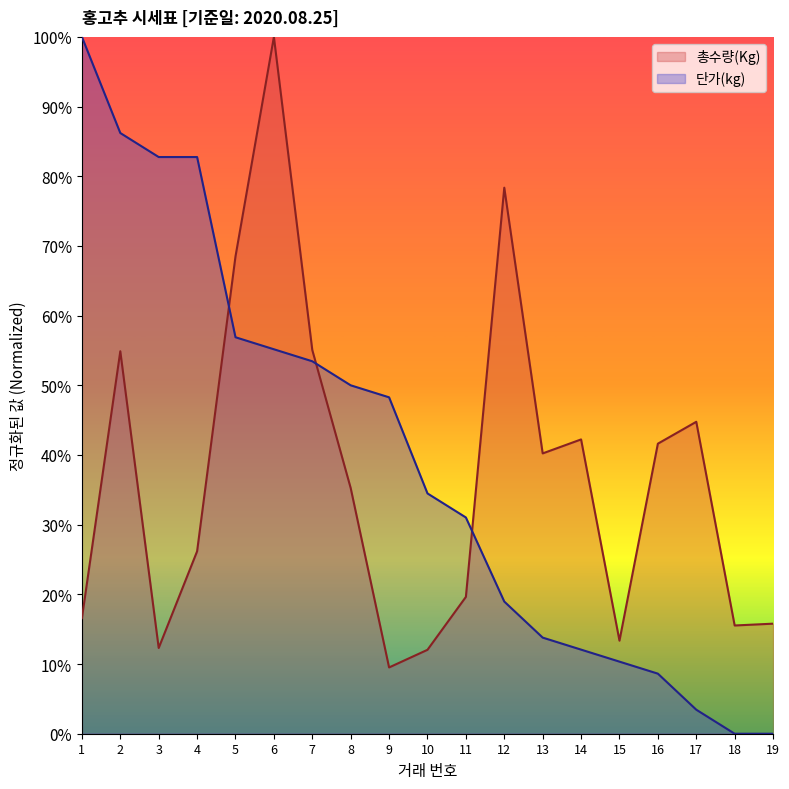

Reading right to left, transcribe all the data shown in this chart.

총수량(Kg): 0.2	0.2	0.4	0.4	0.1	0.4	0.4	0.8	0.2	0.1	0.1	0.4	0.6	1.0	0.7	0.3	0.1	0.5	0.2
단가(kg): 0.0	0.0	0.0	0.1	0.1	0.1	0.1	0.2	0.3	0.3	0.5	0.5	0.5	0.6	0.6	0.8	0.8	0.9	1.0